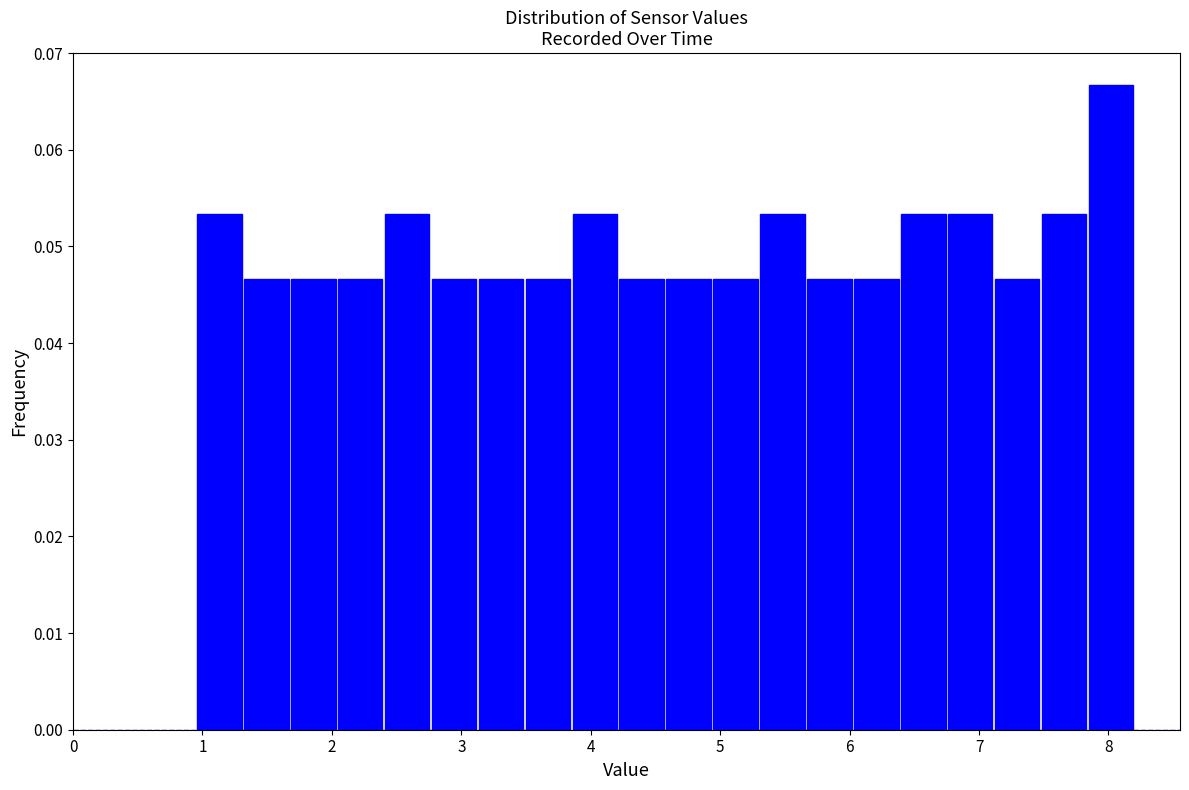

Read against the x-axis, roughly where is the centre of the tallest bar?

8.0